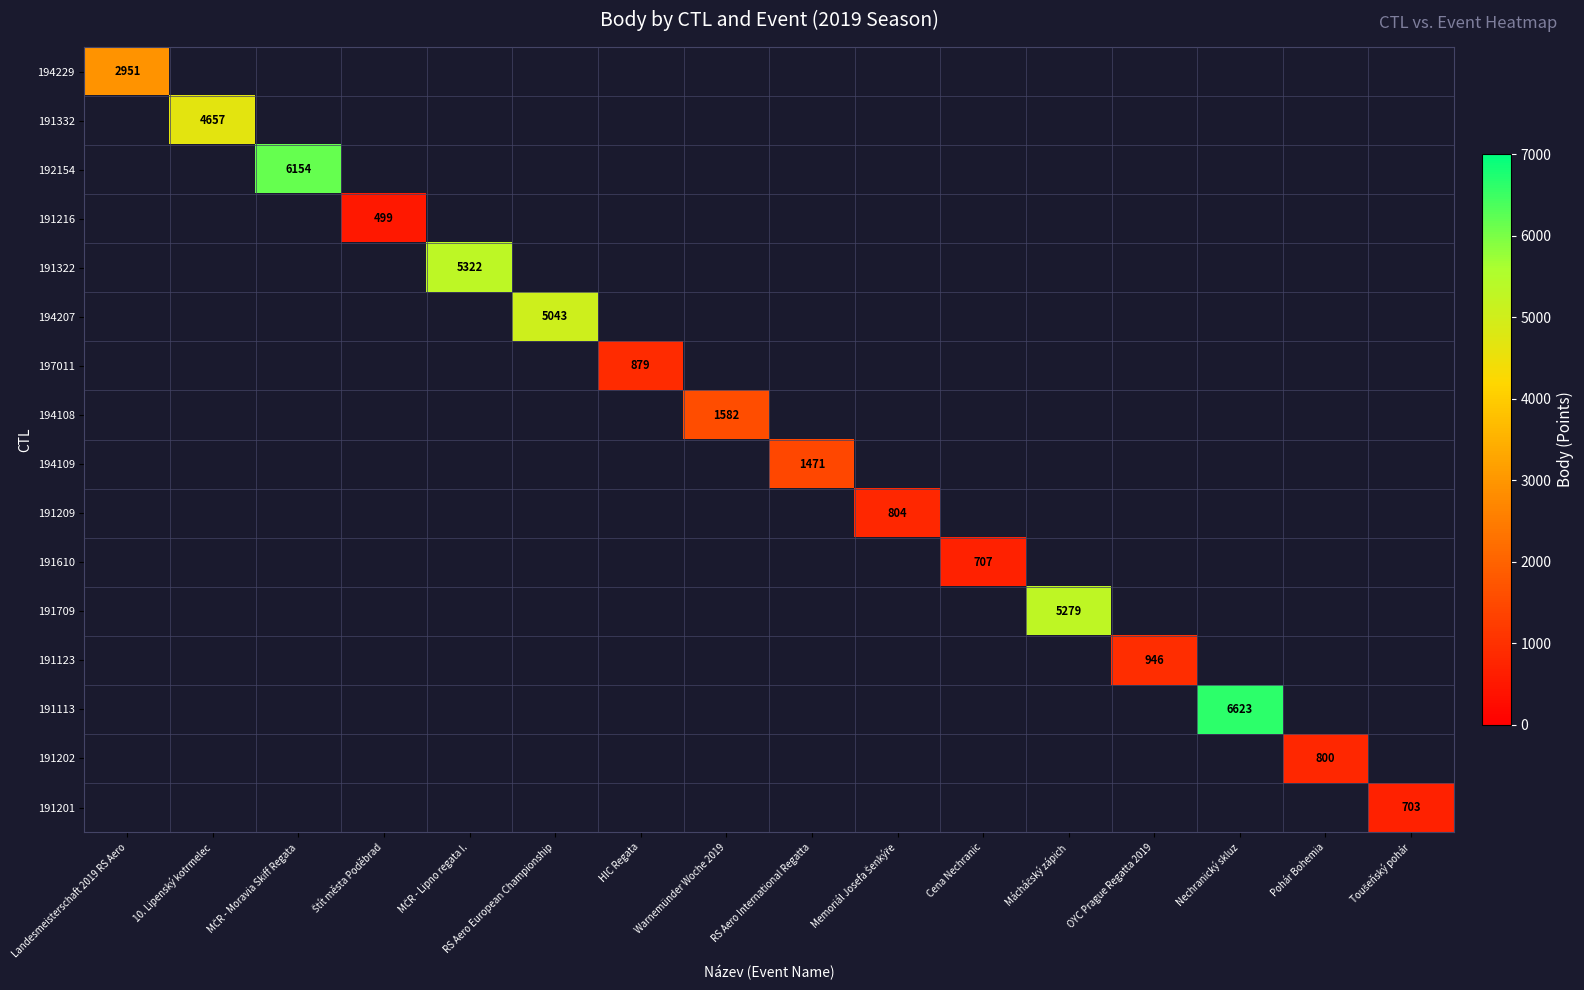

True or false: 191113 has a value of 10197 at Nechranický skluz.

False